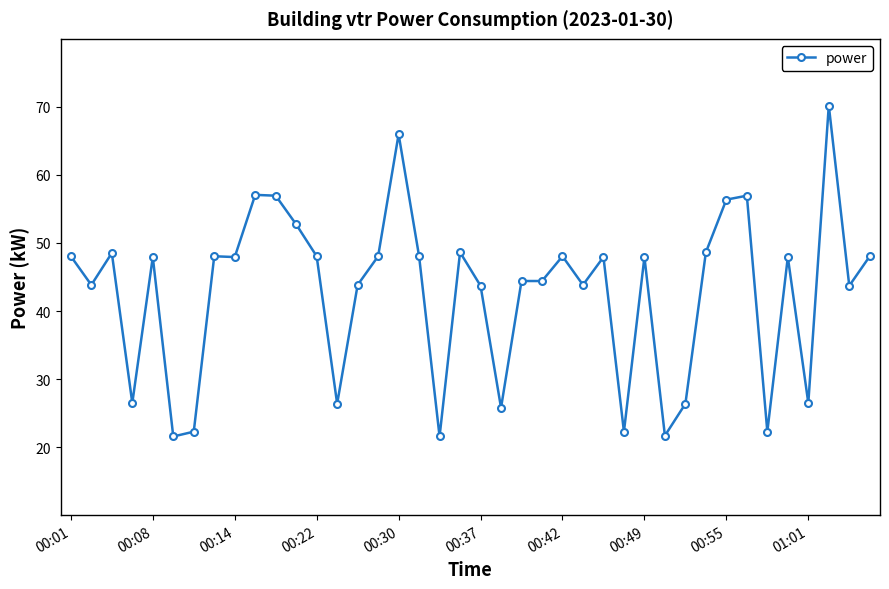

What is the maximum value shown in the chart?

70.2